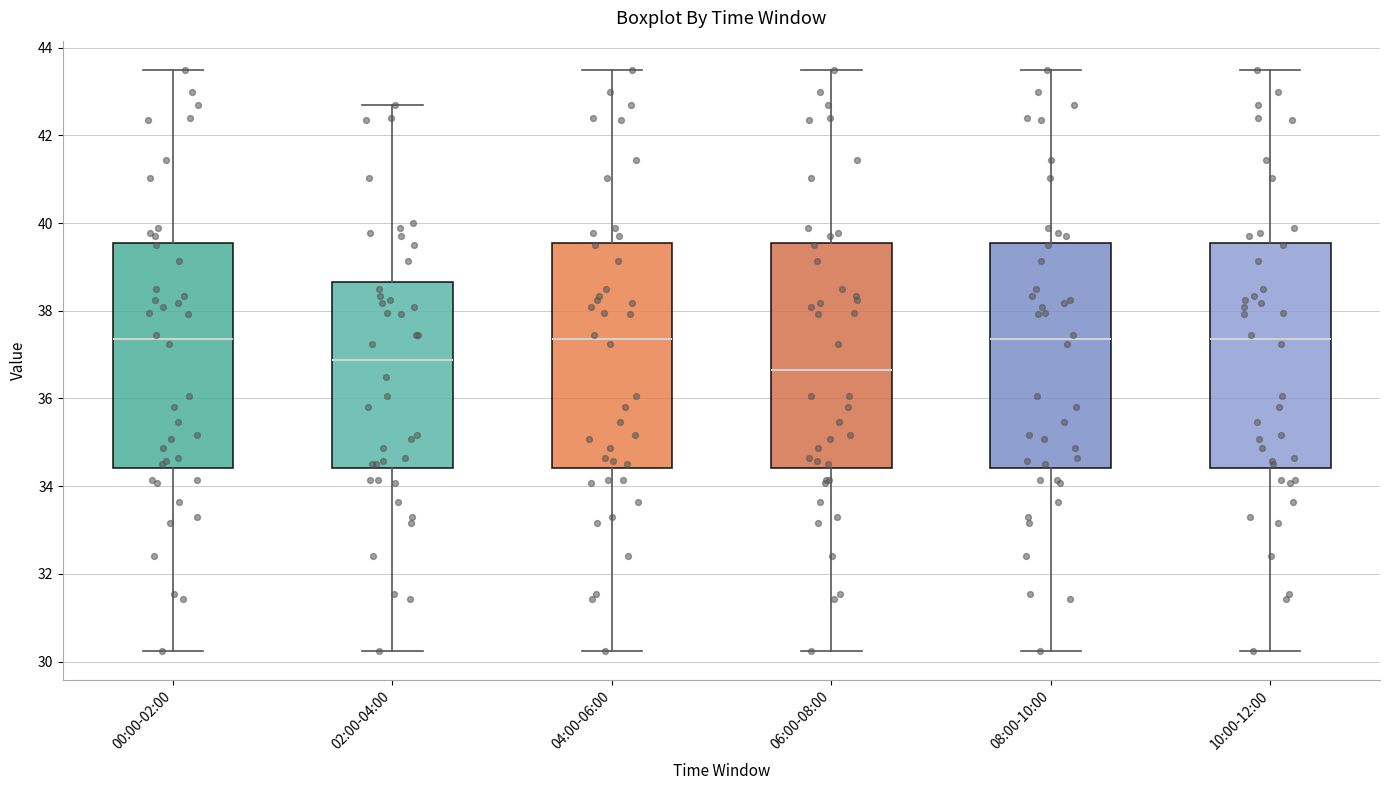

Where does the lower whisker of the box for 06:00-08:00 end on the y-axis? The values are not printed on the chart, so give them approximately, as read against the axis.

30.2